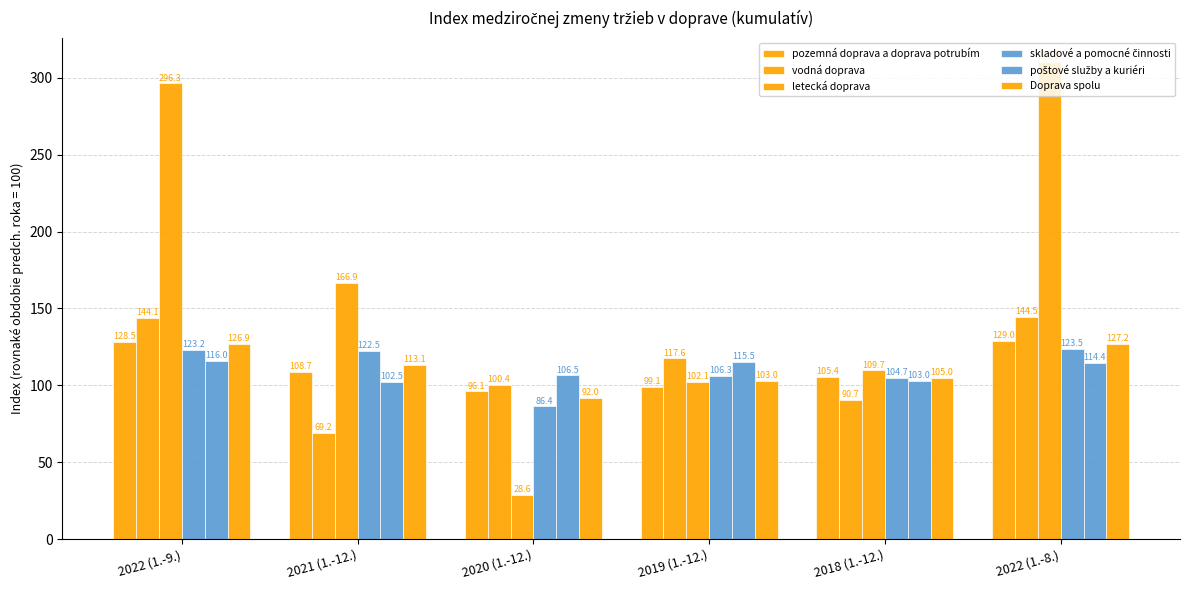

At how many categories does at least one series exceed 174?

2